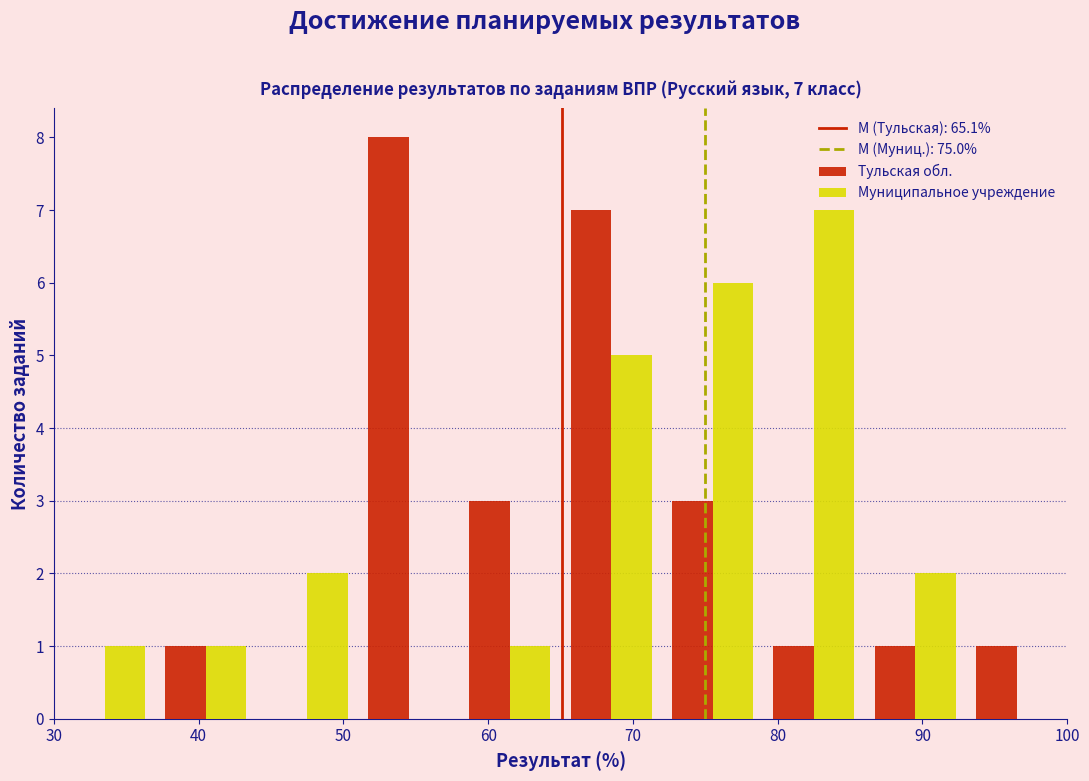

In the Муниципальное учреждение series, which range on the x-axis has the tallest bar?

79 to 86